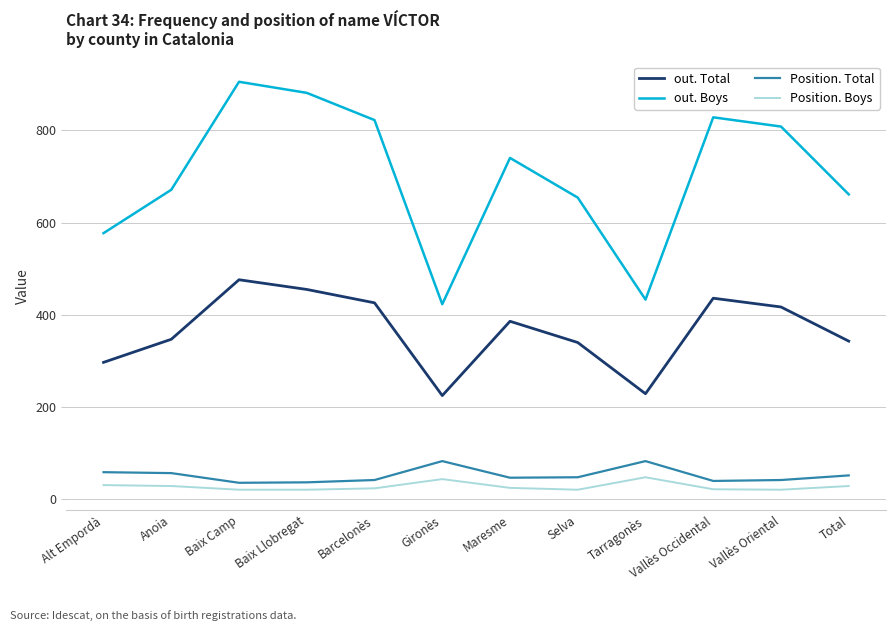

True or false: out. Boys and Position. Total intersect in this chart.

False